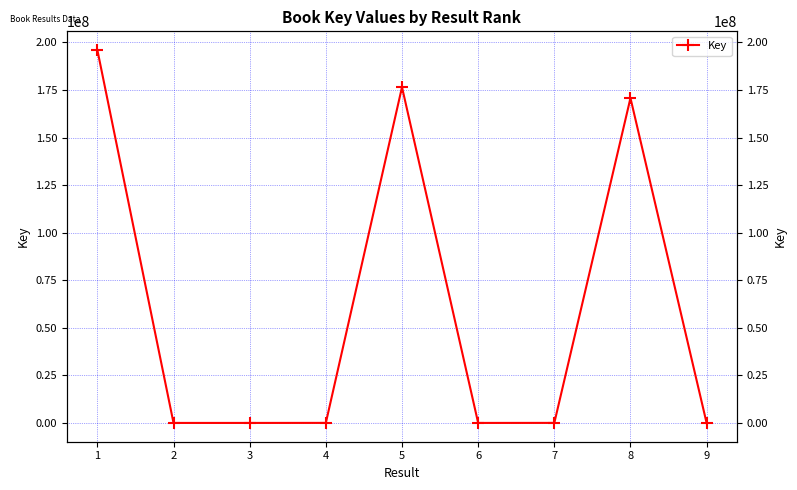

True or false: the data shows 258929702 at 1.

False